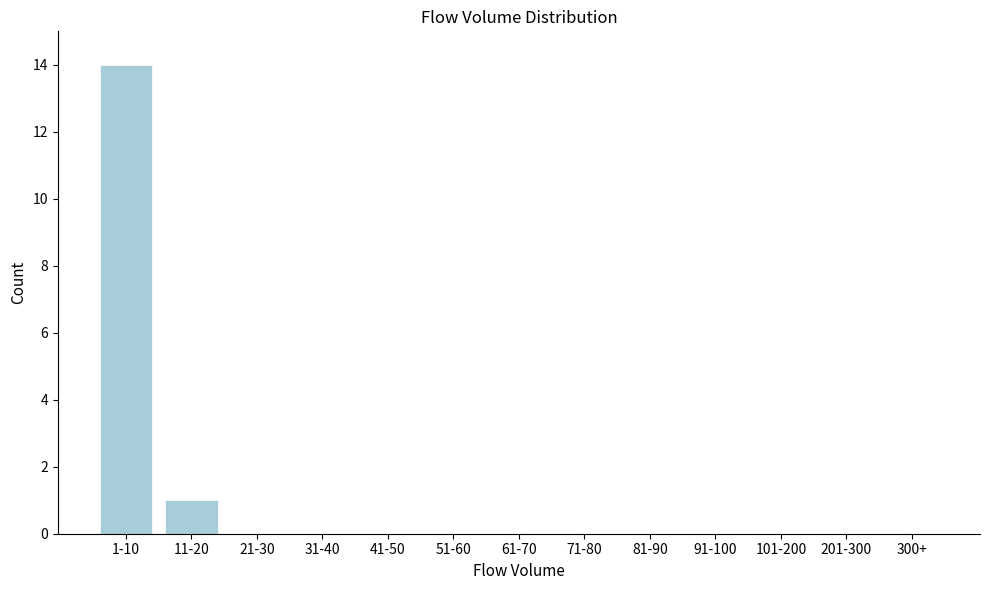

Reading left to right, extract all data points from this chart.

1-10=14	11-20=1	21-30=0	31-40=0	41-50=0	51-60=0	61-70=0	71-80=0	81-90=0	91-100=0	101-200=0	201-300=0	300+=0